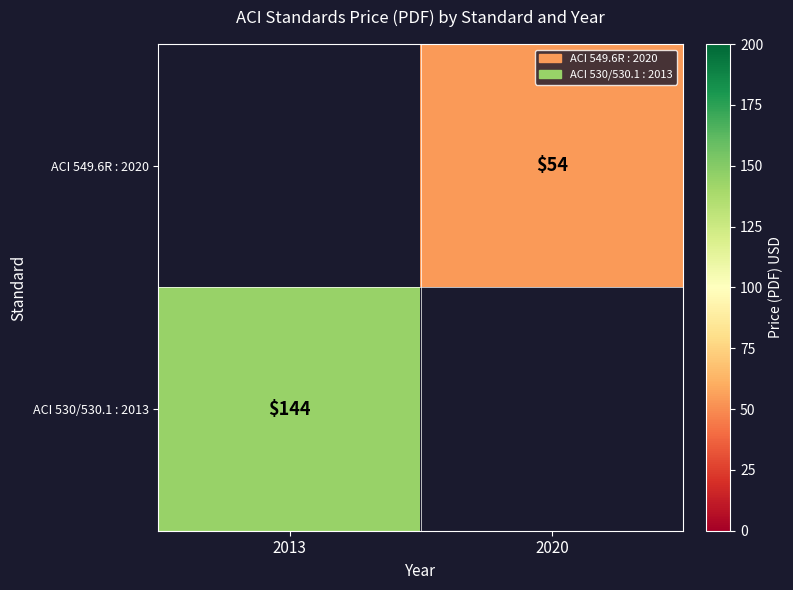

The value of ACI 549.6R : 2020 at 2020 is 54. True or false?

True